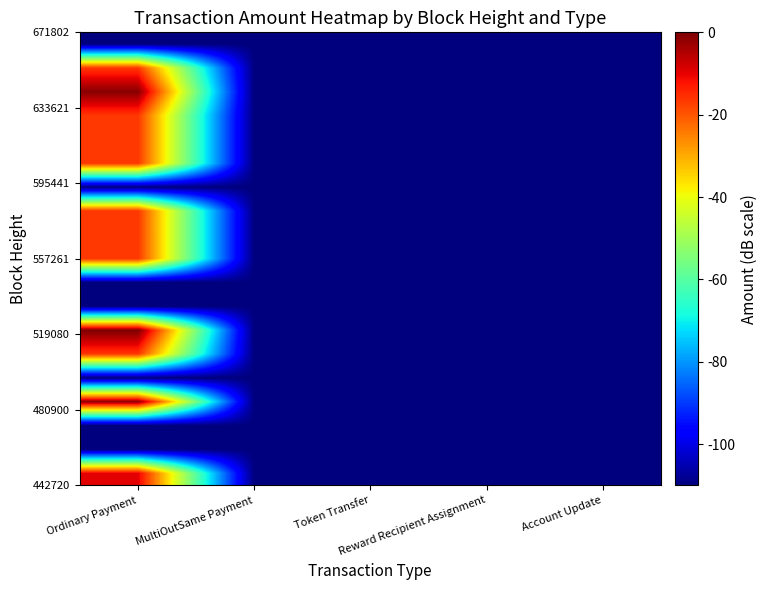

Which category has the lowest value across all series?

MultiOutSame Payment